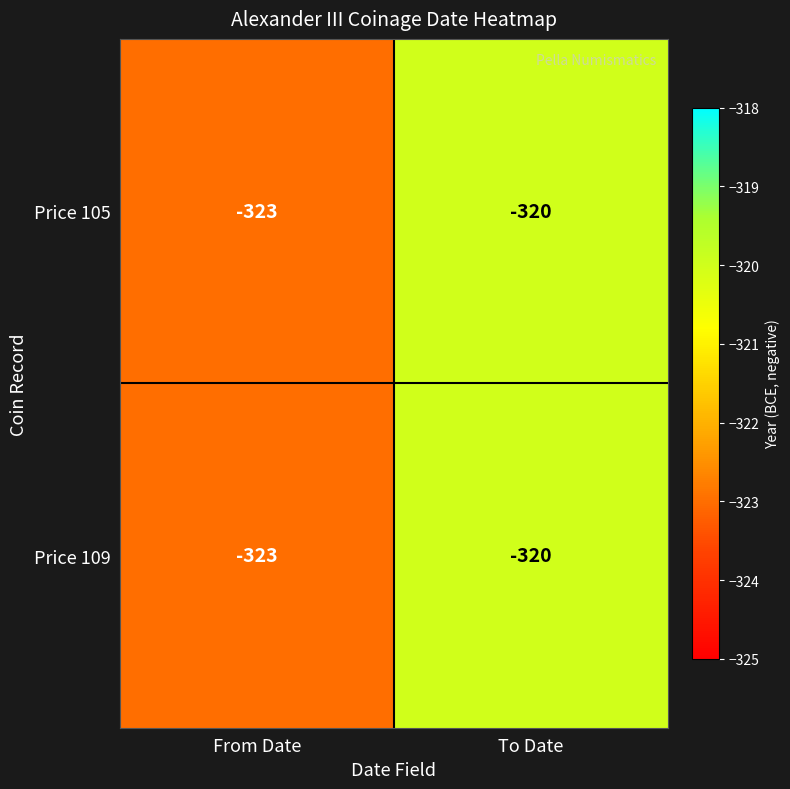

Read the Price 109 value at From Date.

-323